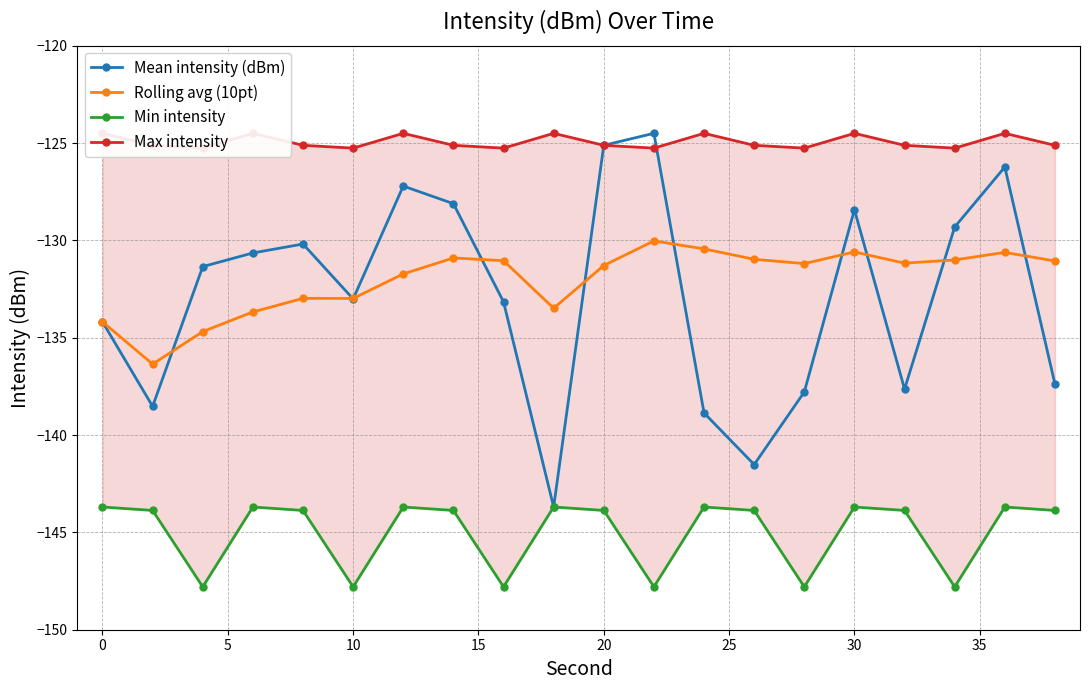

What is the lowest value of the Rolling avg (10pt) series?

-136.4